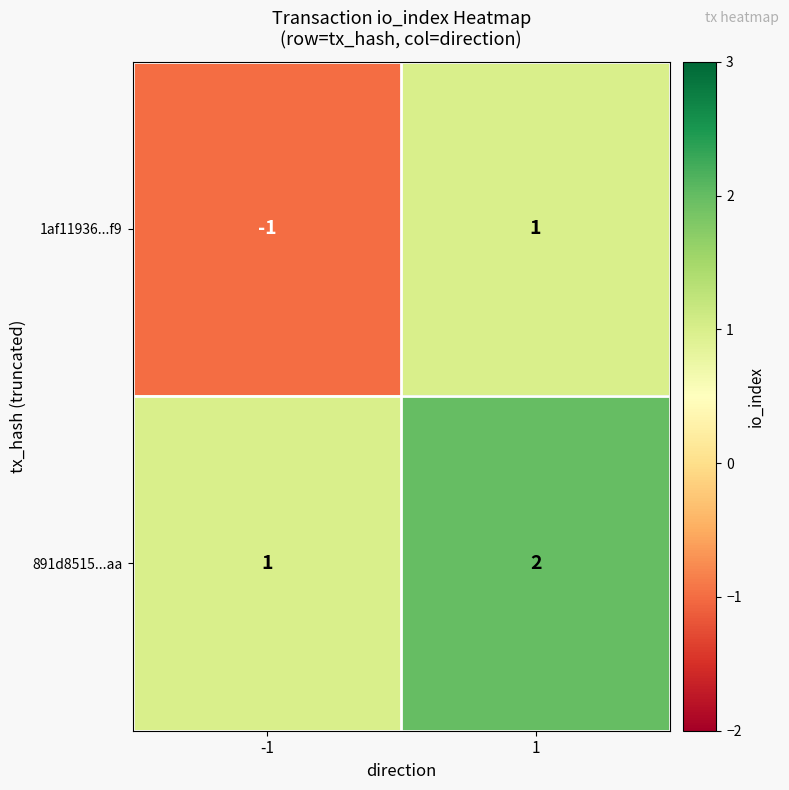

Rank the series by their maximum value, from lowest to highest.

1af11936...f9, 891d8515...aa